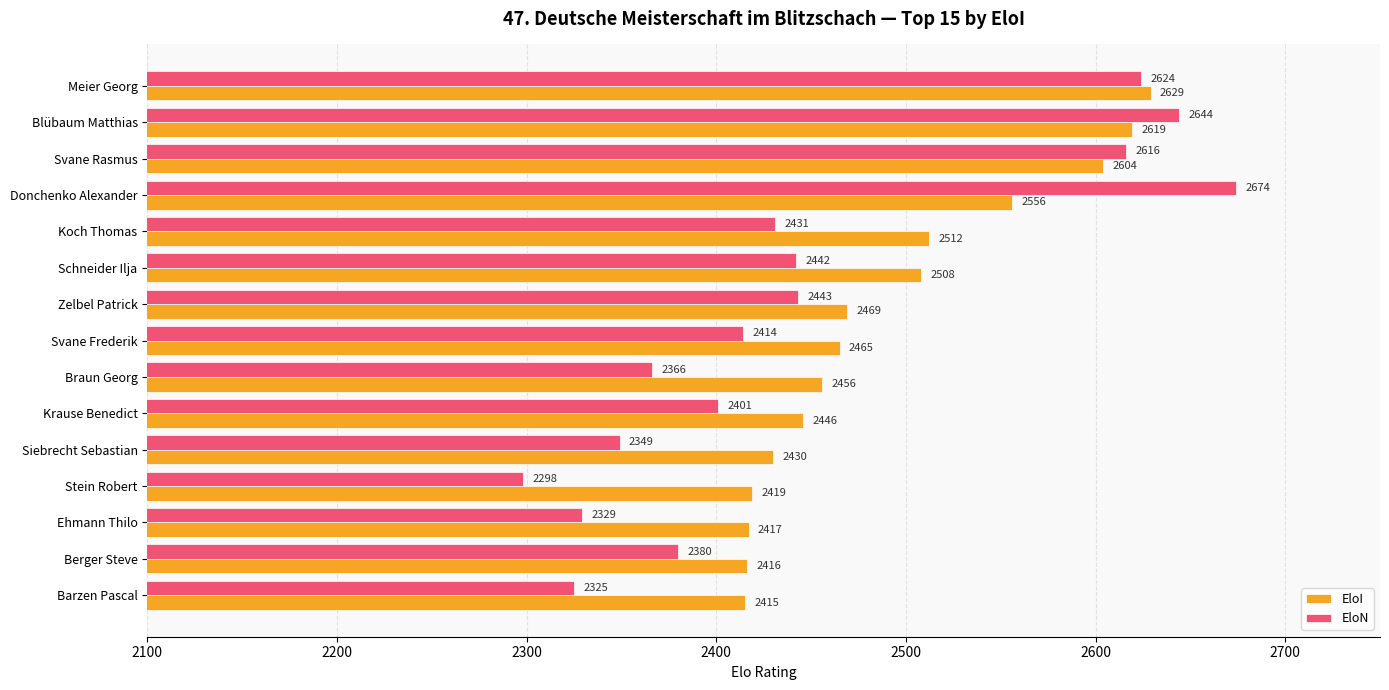

Is it true that EloN equals 2443 at Zelbel Patrick?

True